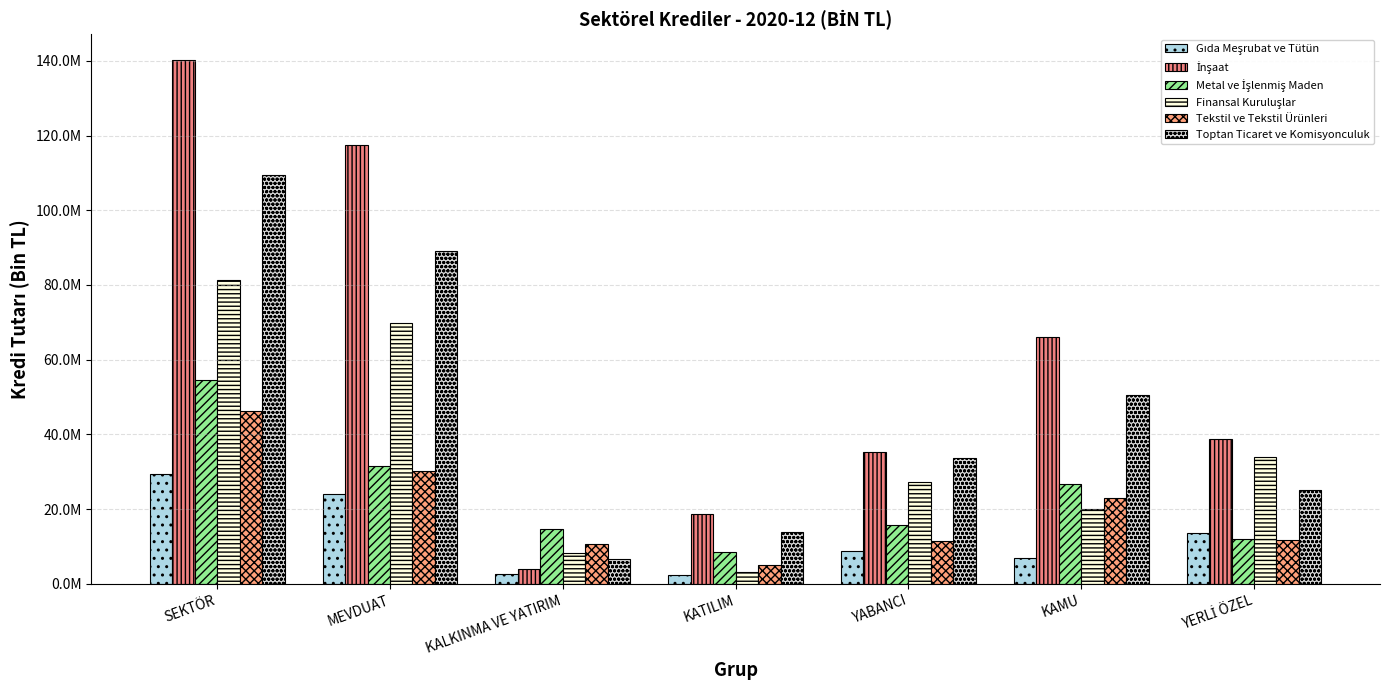

Are the bars grouped side by side (vs. stacked)?

Yes